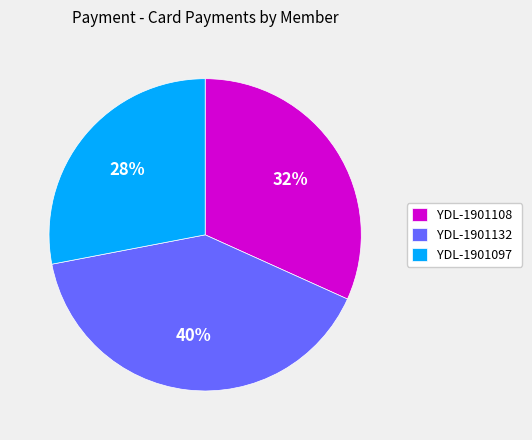

Is it true that YDL-1901108 is 23% of the pie?

False